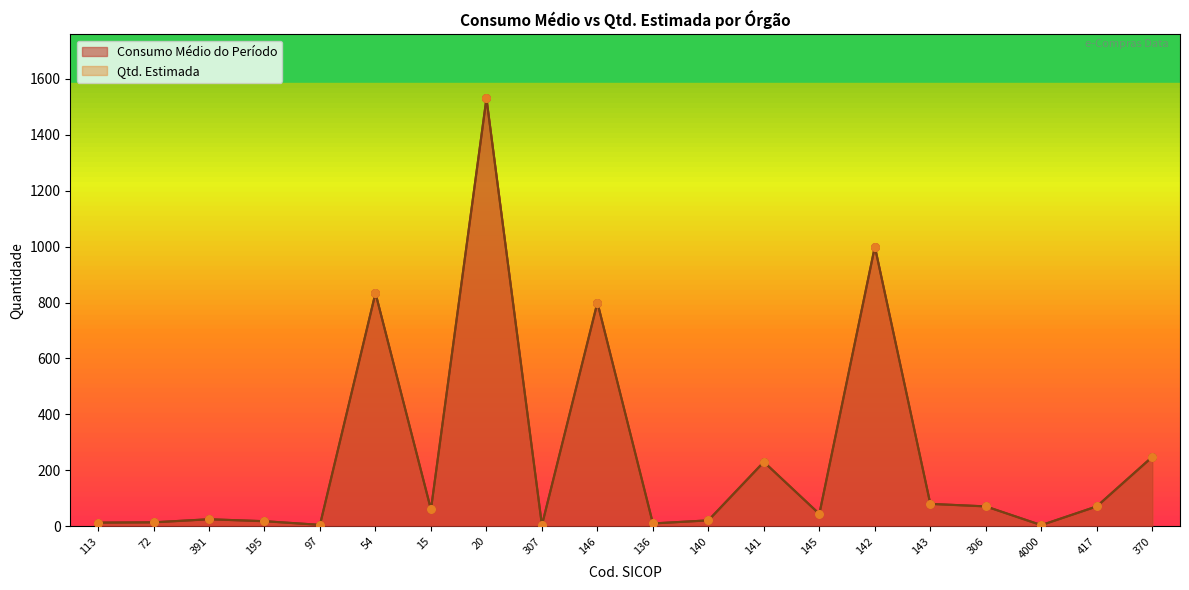

Which series reaches the minimum Y coordinate?

Consumo Médio do Período